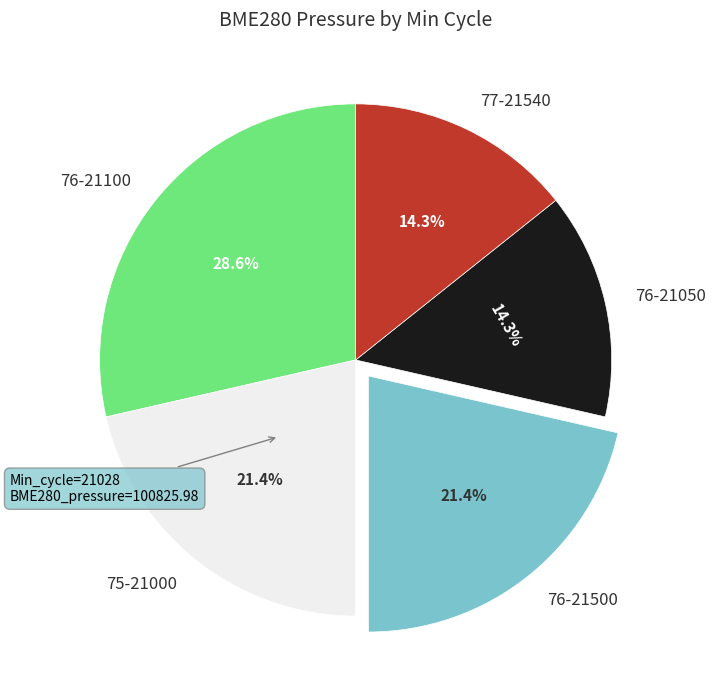

To the nearest percent, what is the average slice percentage?

20%